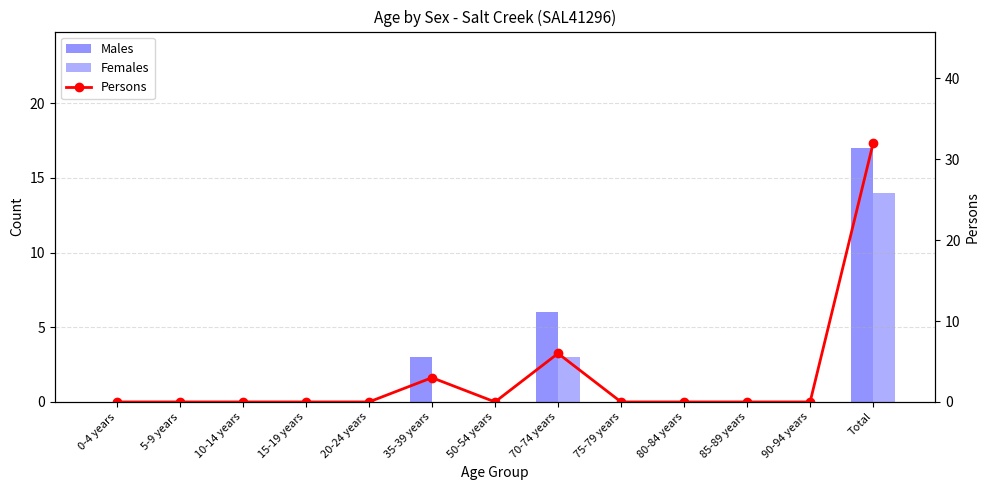

Reading right to left, list all the values displayed in this chart.

Males: 17	0	0	0	0	6	0	3	0	0	0	0	0
Females: 14	0	0	0	0	3	0	0	0	0	0	0	0
Persons: 32	0	0	0	0	6	0	3	0	0	0	0	0